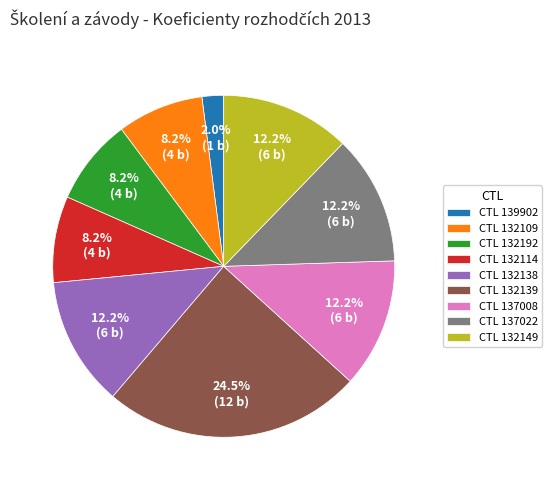

Which category has the biggest portion of the pie?

CTL 132139